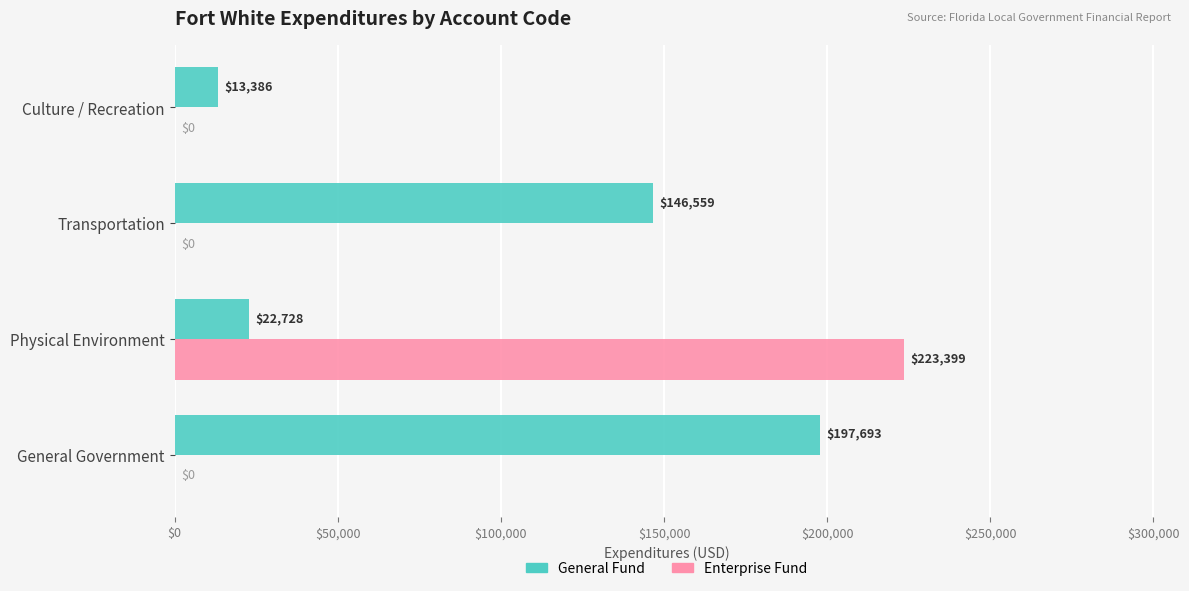

At which category is the sum across all series the highest?

Physical Environment